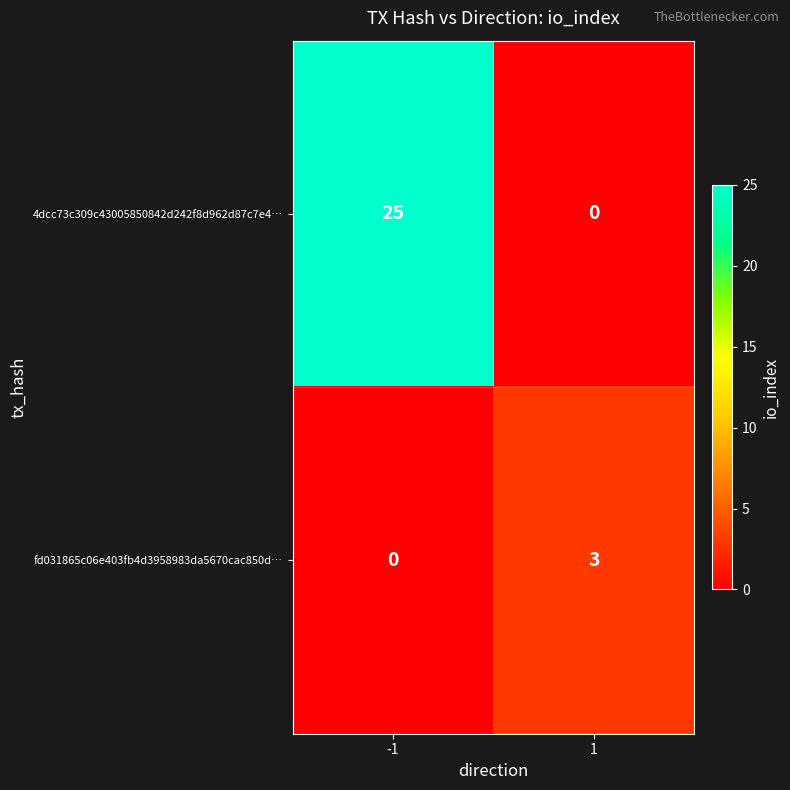

Rank the series by their maximum value, from lowest to highest.

fd031865c06e403fb4d3958983da5670cac850d…, 4dcc73c309c43005850842d242f8d962d87c7e4…